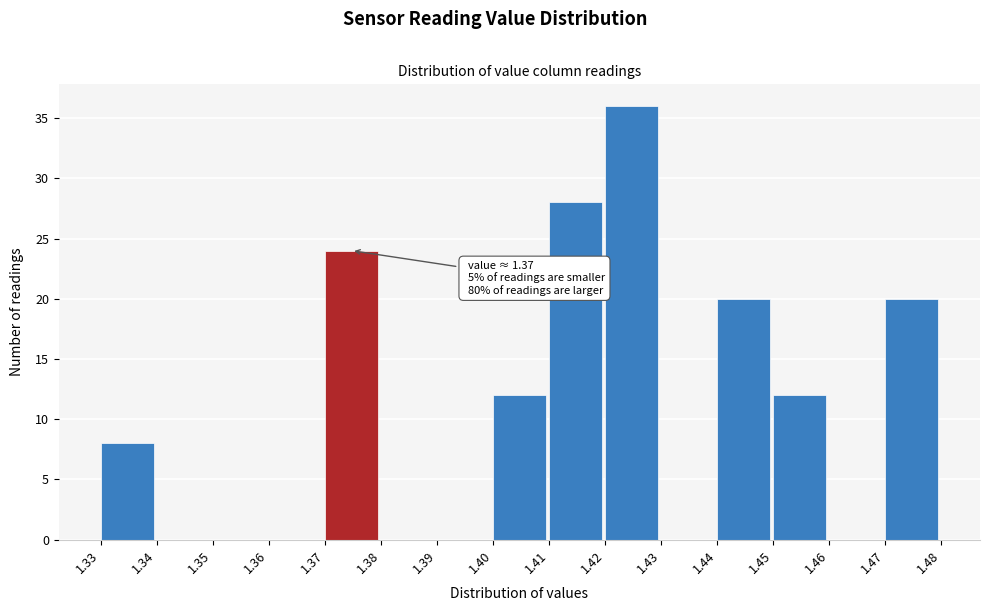

Which range on the x-axis has the tallest bar?

1.42 to 1.43